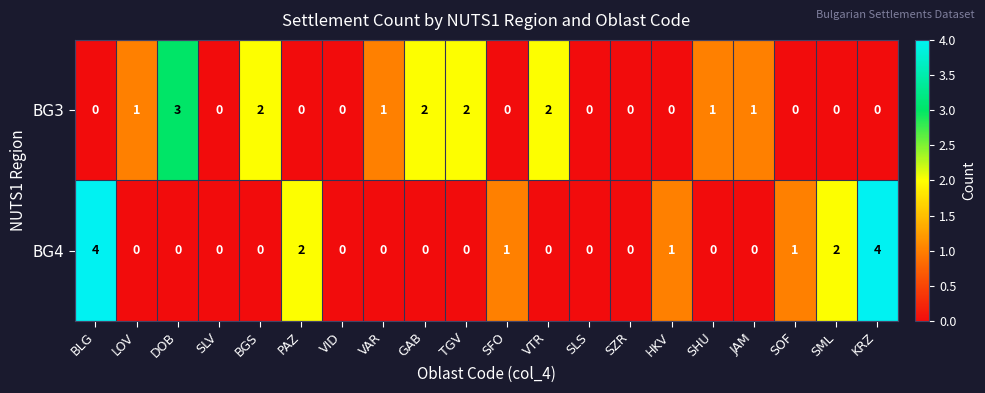

How many positive values does the BG3 series have?

9